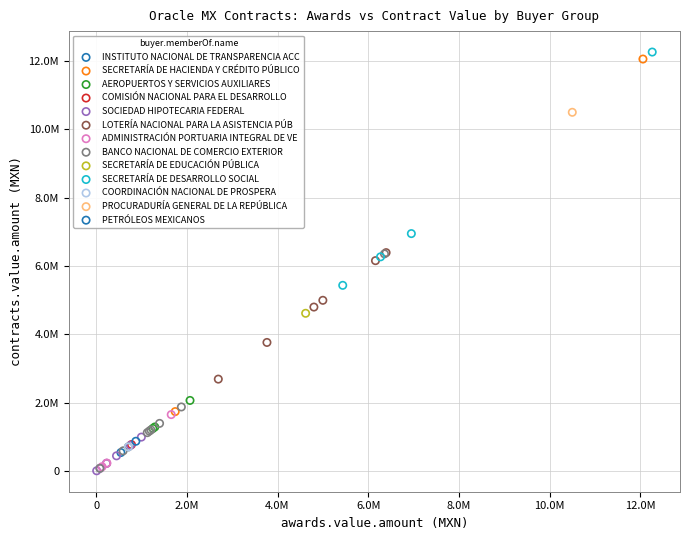

What are all the series names shown in the legend?

INSTITUTO NACIONAL DE TRANSPARENCIA ACC, SECRETARÍA DE HACIENDA Y CRÉDITO PÚBLICO, AEROPUERTOS Y SERVICIOS AUXILIARES, COMISIÓN NACIONAL PARA EL DESARROLLO, SOCIEDAD HIPOTECARIA FEDERAL, LOTERÍA NACIONAL PARA LA ASISTENCIA PÚB, ADMINISTRACIÓN PORTUARIA INTEGRAL DE VE, BANCO NACIONAL DE COMERCIO EXTERIOR, SECRETARÍA DE EDUCACIÓN PÚBLICA, SECRETARÍA DE DESARROLLO SOCIAL, COORDINACIÓN NACIONAL DE PROSPERA, PROCURADURÍA GENERAL DE LA REPÚBLICA, PETRÓLEOS MEXICANOS